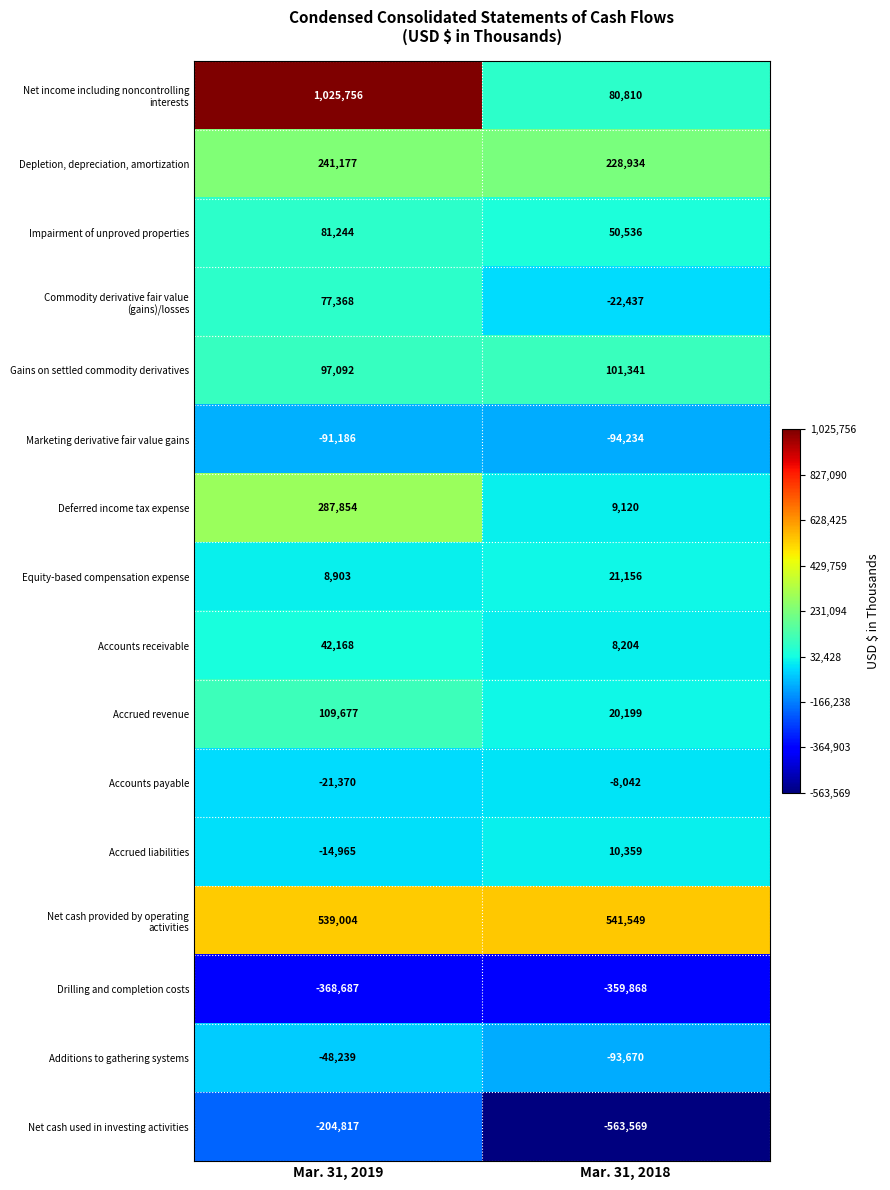

How many negative values does the Accrued liabilities series have?

1